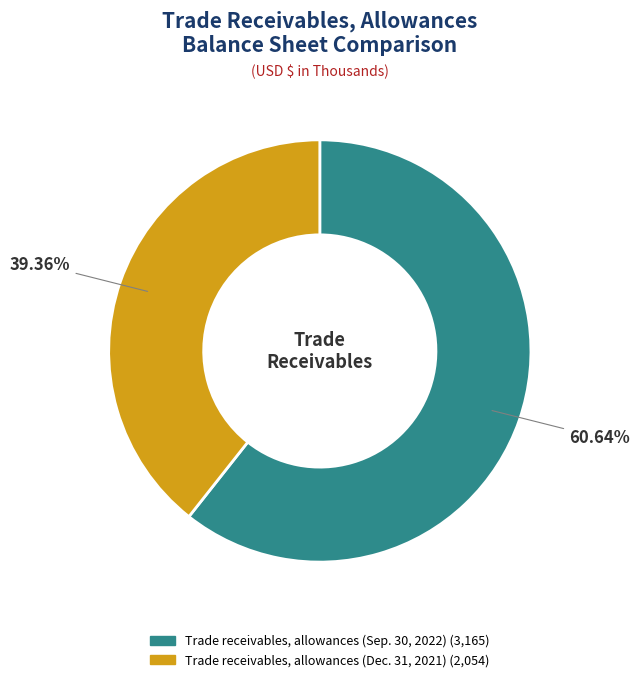

Rank the categories by value from lowest to highest.

Trade receivables, allowances (Dec. 31, 2021), Trade receivables, allowances (Sep. 30, 2022)